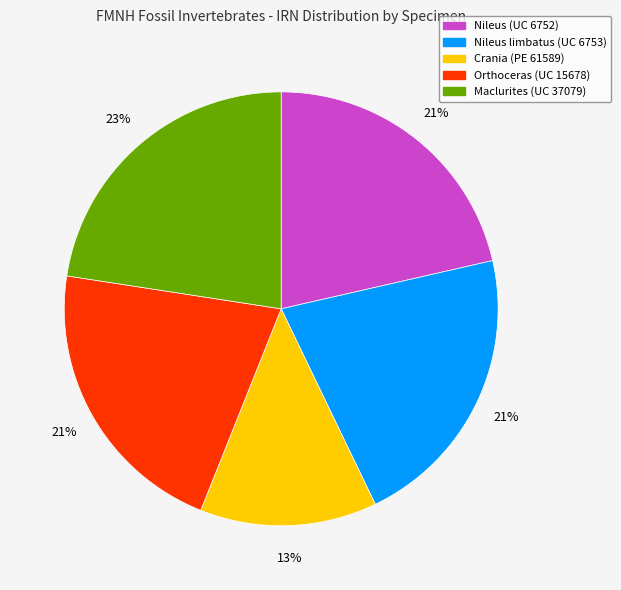

Is there any slice that represents more than half of the pie?

No